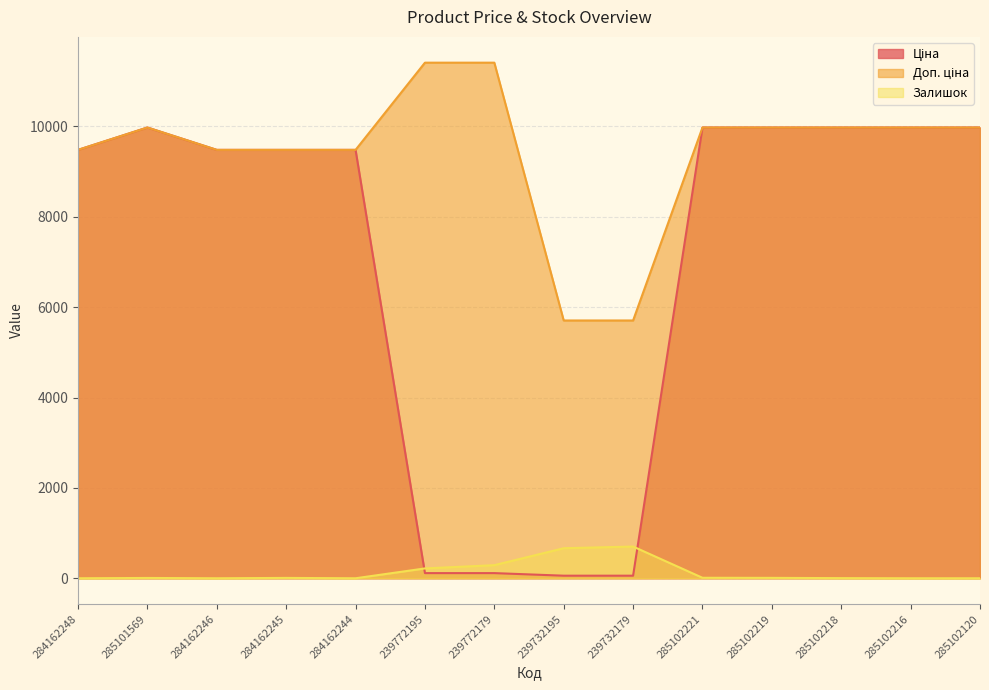

Reading left to right, transcribe all the data shown in this chart.

Ціна: 284162248=9480.1	285101569=9975.0	284162246=9480.1	284162245=9480.1	284162244=9480.1	239772195=114.1	239772179=114.1	239732195=57.0	239732179=57.0	285102221=9975.0	285102219=9975.0	285102218=9975.0	285102216=9975.0	285102120=9975.0
Доп. ціна: 284162248=9480.1	285101569=9975.0	284162246=9480.1	284162245=9480.1	284162244=9480.1	239772195=11410.0	239772179=11410.0	239732195=5705.0	239732179=5705.0	285102221=9975.0	285102219=9975.0	285102218=9975.0	285102216=9975.0	285102120=9975.0
Залишок: 284162248=0.0	285101569=7.0	284162246=0.0	284162245=8.0	284162244=0.0	239772195=218.0	239772179=290.0	239732195=665.0	239732179=702.0	285102221=11.0	285102219=9.0	285102218=3.0	285102216=0.0	285102120=0.0